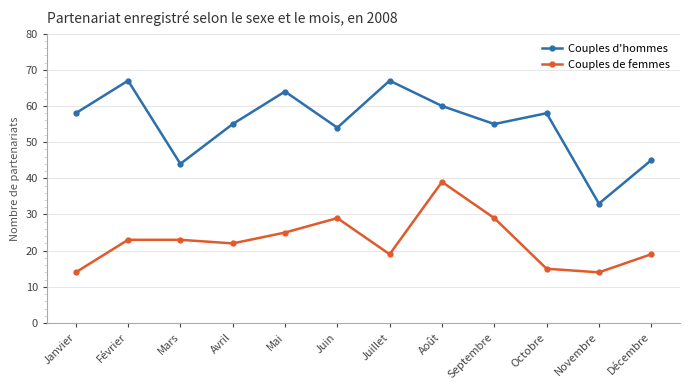

What is the label of the 10th point from the left?

Octobre